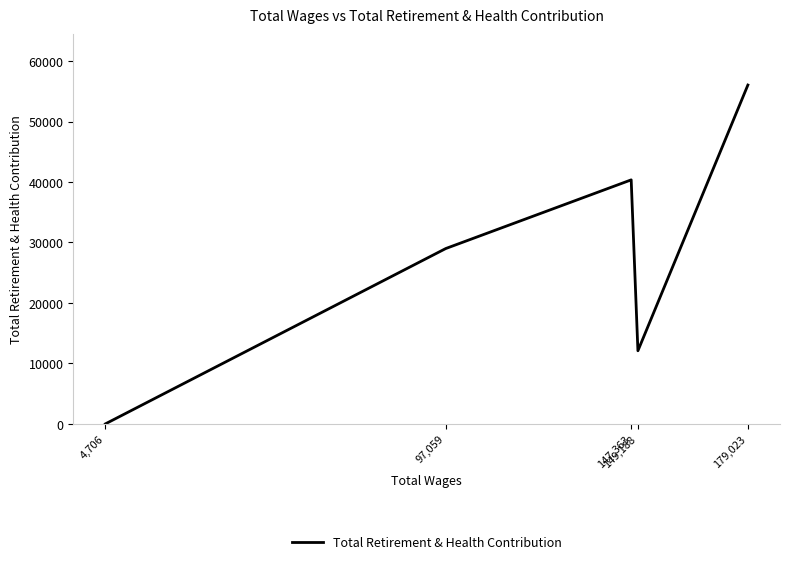

The chart shows a value of -28229 at 4,706. True or false?

False